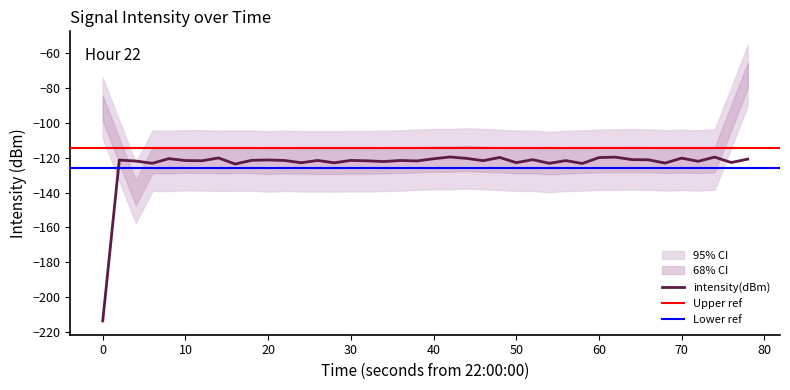

True or false: intensity(dBm) has a value of -213.7 at 0.

True